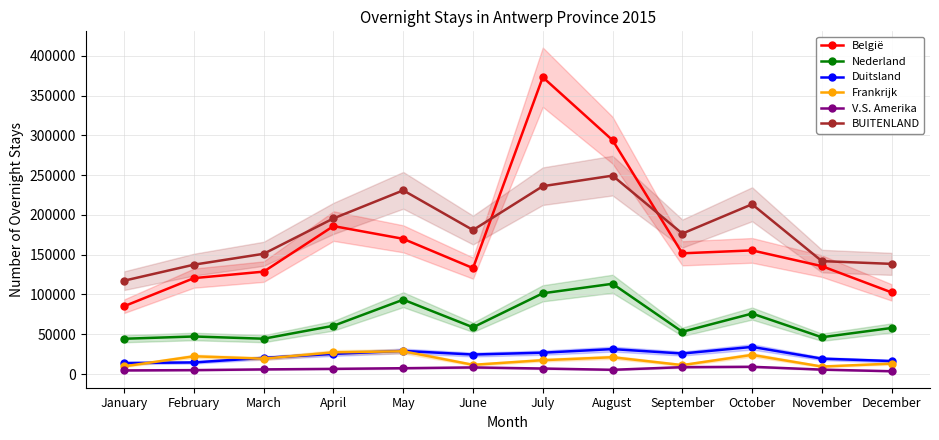

The value of BUITENLAND at November is 80311. True or false?

False